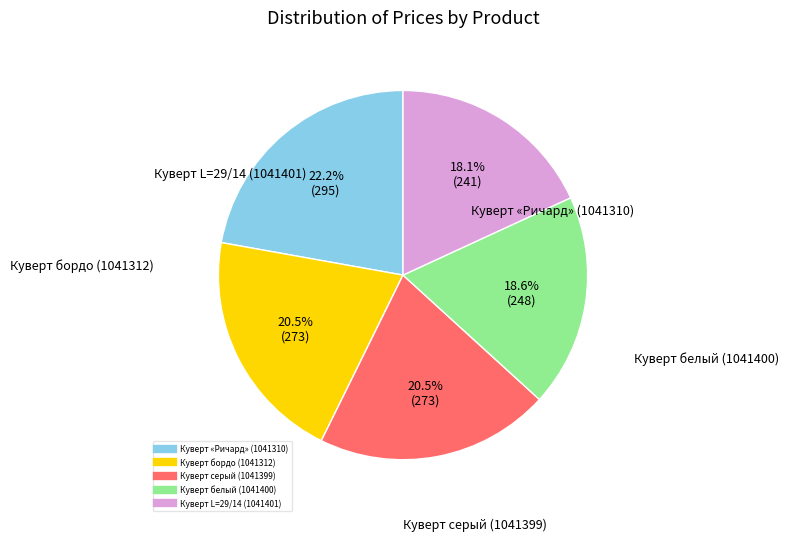

Does Куверт «Ричард» (1041310) account for over 50% of the chart?

No